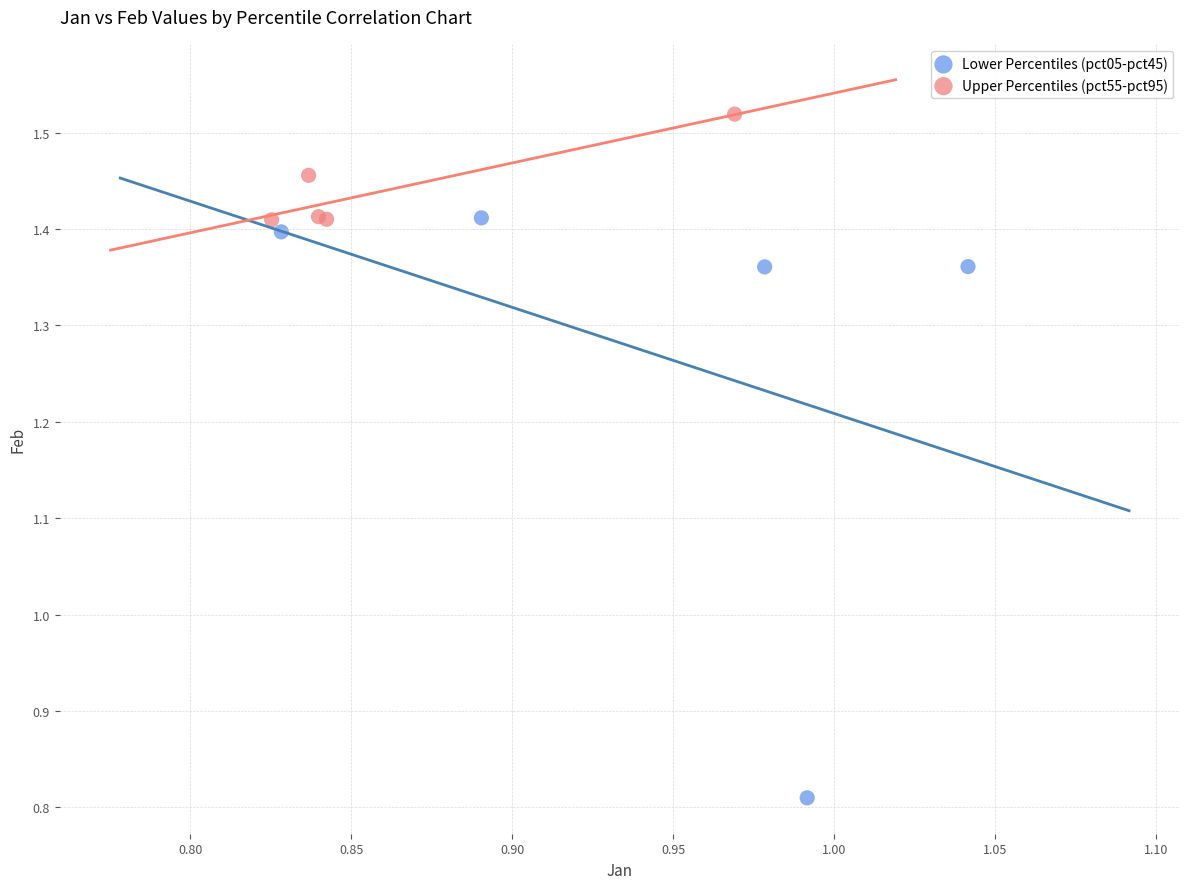

Which series reaches the maximum Y coordinate?

Upper Percentiles (pct55-pct95)